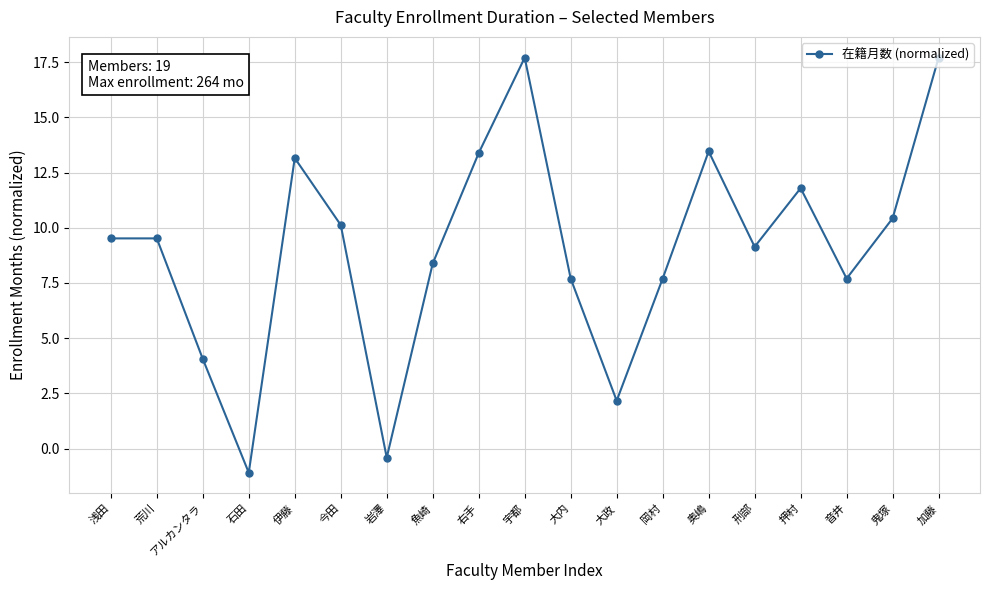

What is the minimum value shown in the chart?

-1.1